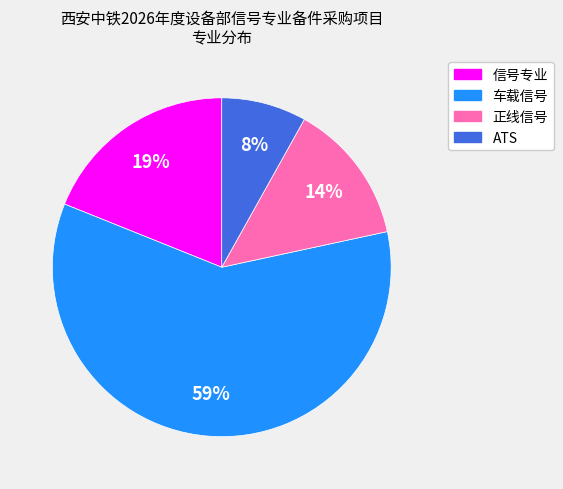

Which has a higher value, ATS or 车载信号?

车载信号